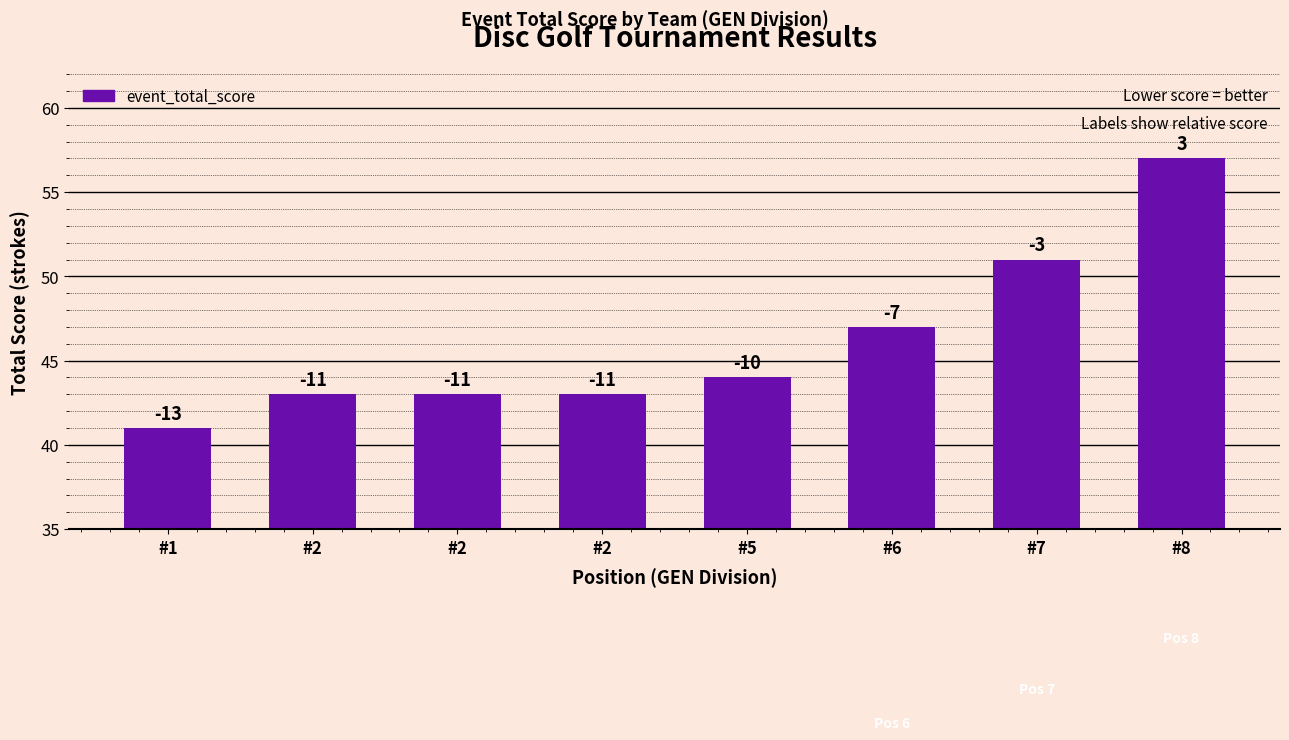

How many bars are there in total?

8